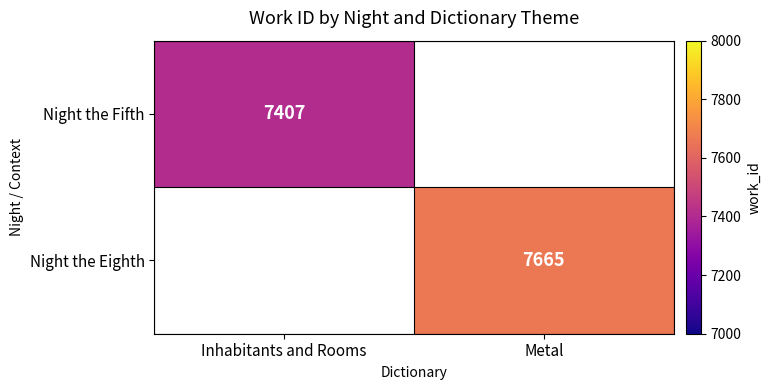

The Night the Eighth series shows 7665 at Metal. True or false?

True